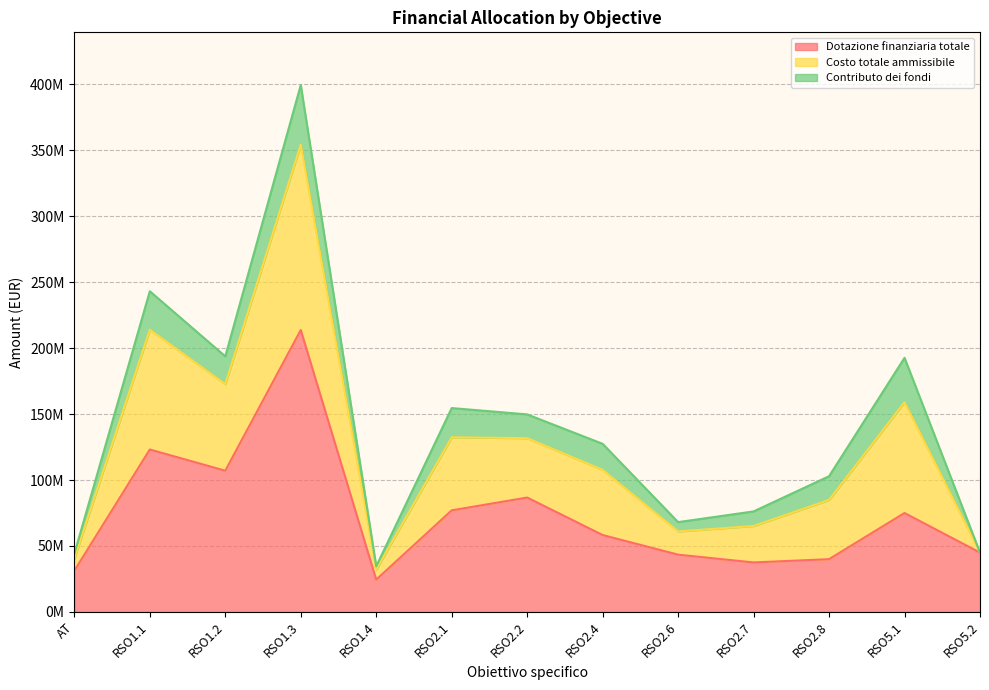

Does the chart display data point markers on the line(s)?

No